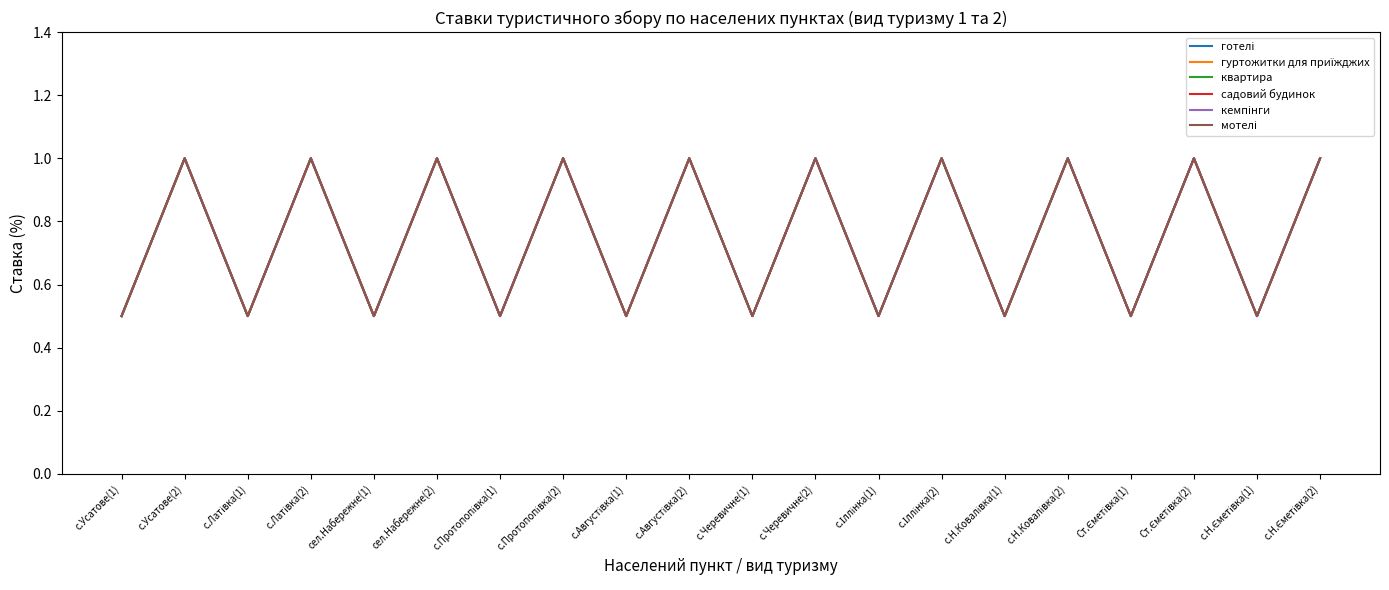

The мотелі series shows 1.5 at с.Іллінка(2). True or false?

False